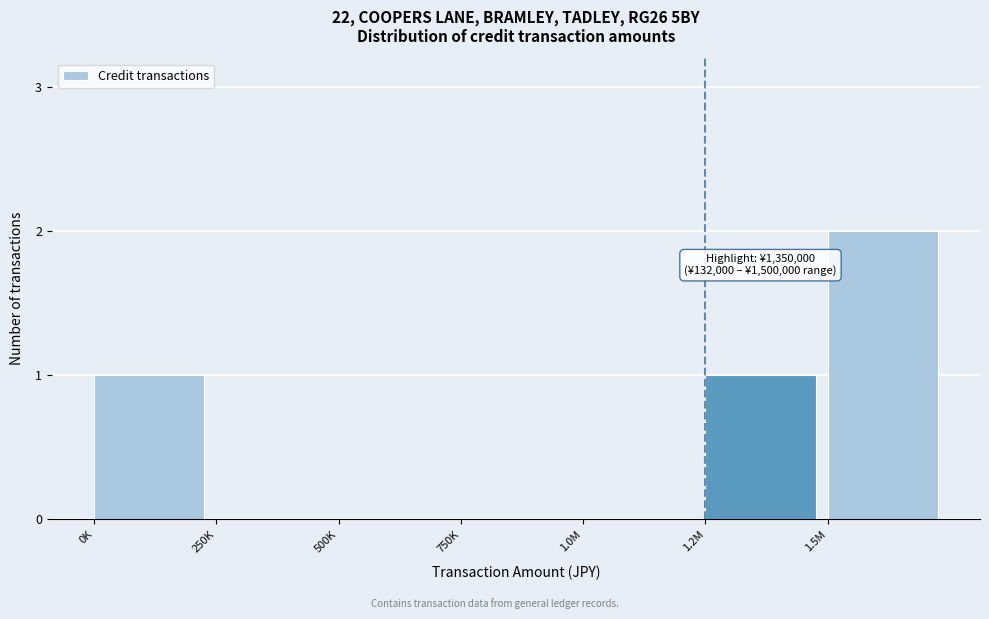

Reading right to left, extract all data points from this chart.

1.5M=2	1.2M=1	1.0M=0	750K=0	500K=0	250K=0	0K=1